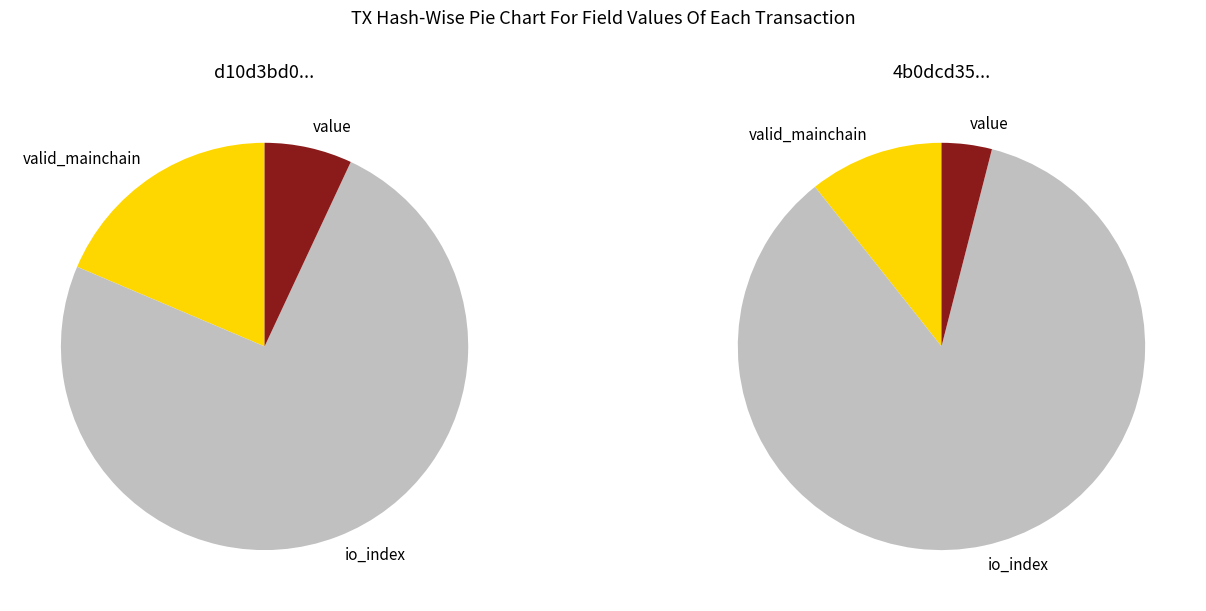

Is there a majority slice in this chart?

Yes